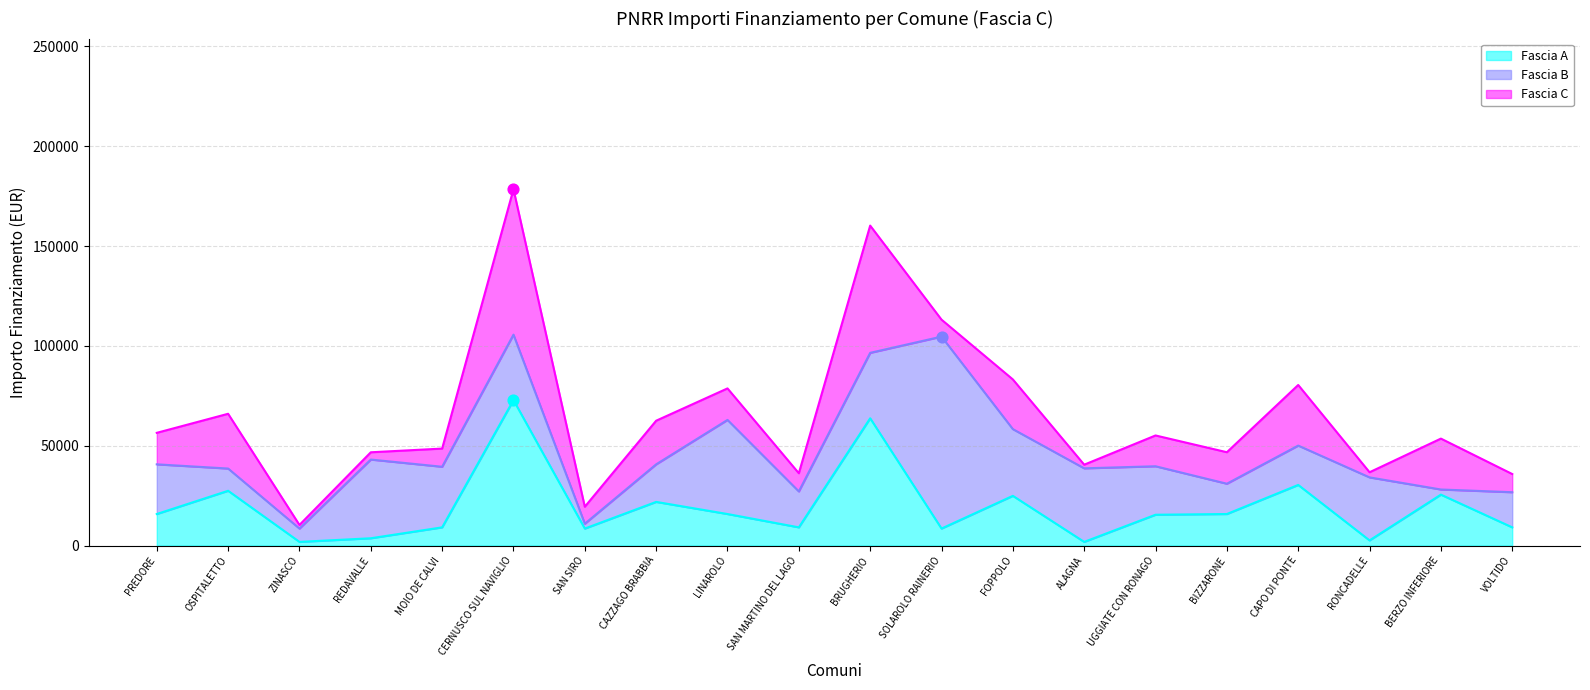

What are all the series names shown in the legend?

Fascia A, Fascia B, Fascia C